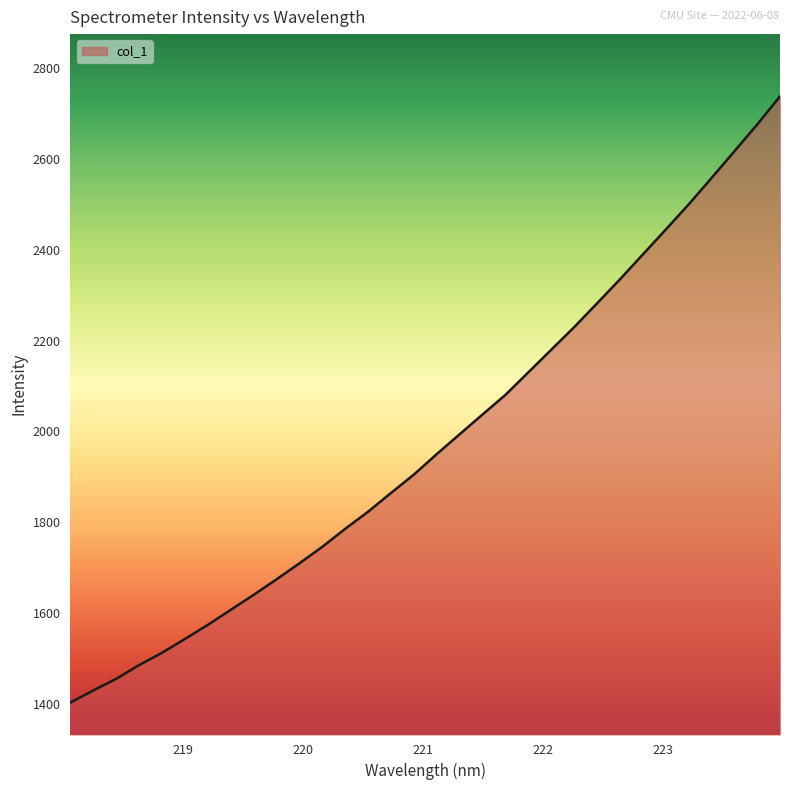

What is the difference between the maximum and minimum values?

1334.3